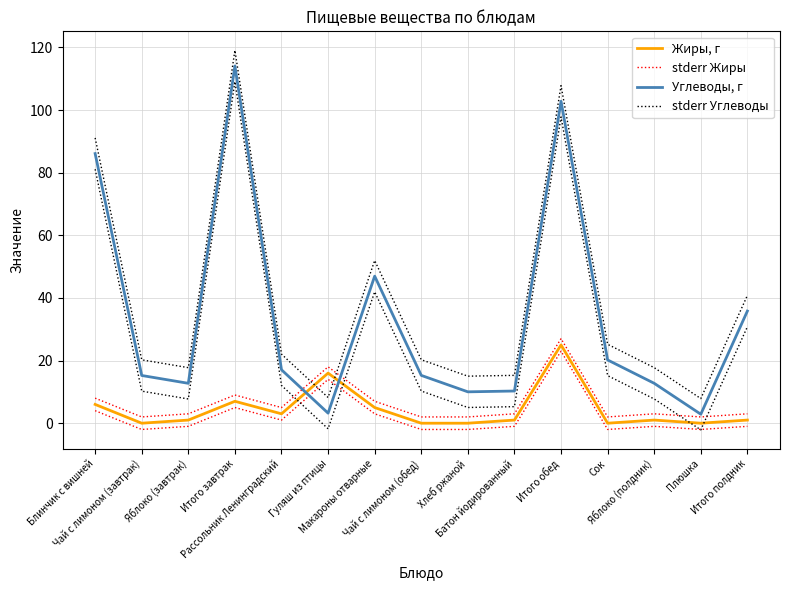

The Углеводы, г series shows 14.6 at Хлеб ржаной. True or false?

False